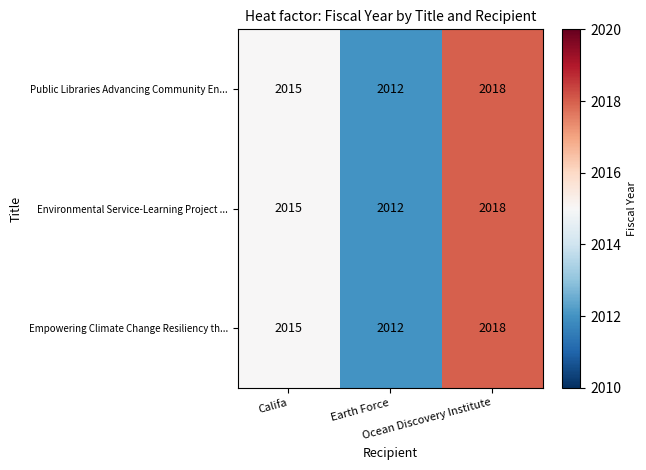

What is the lowest value of the Empowering Climate Change Resiliency th... series?

2012